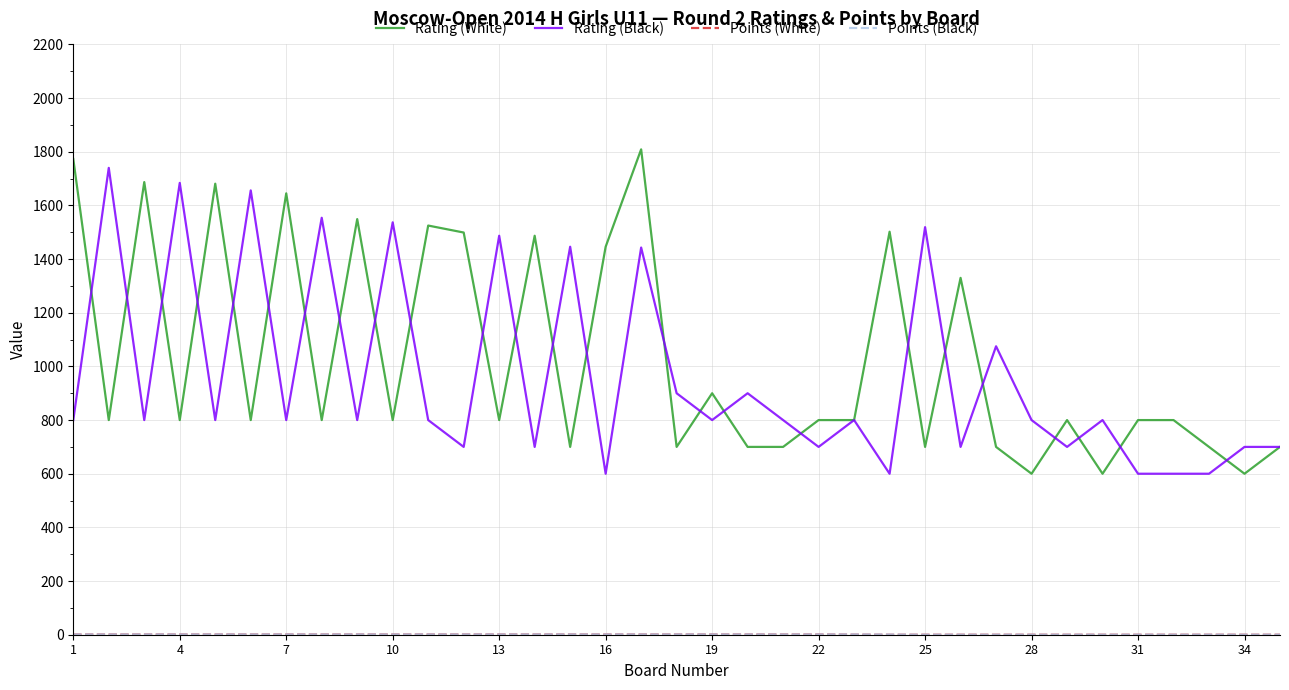

What is the highest value of the Rating (Black) series?

1740.0